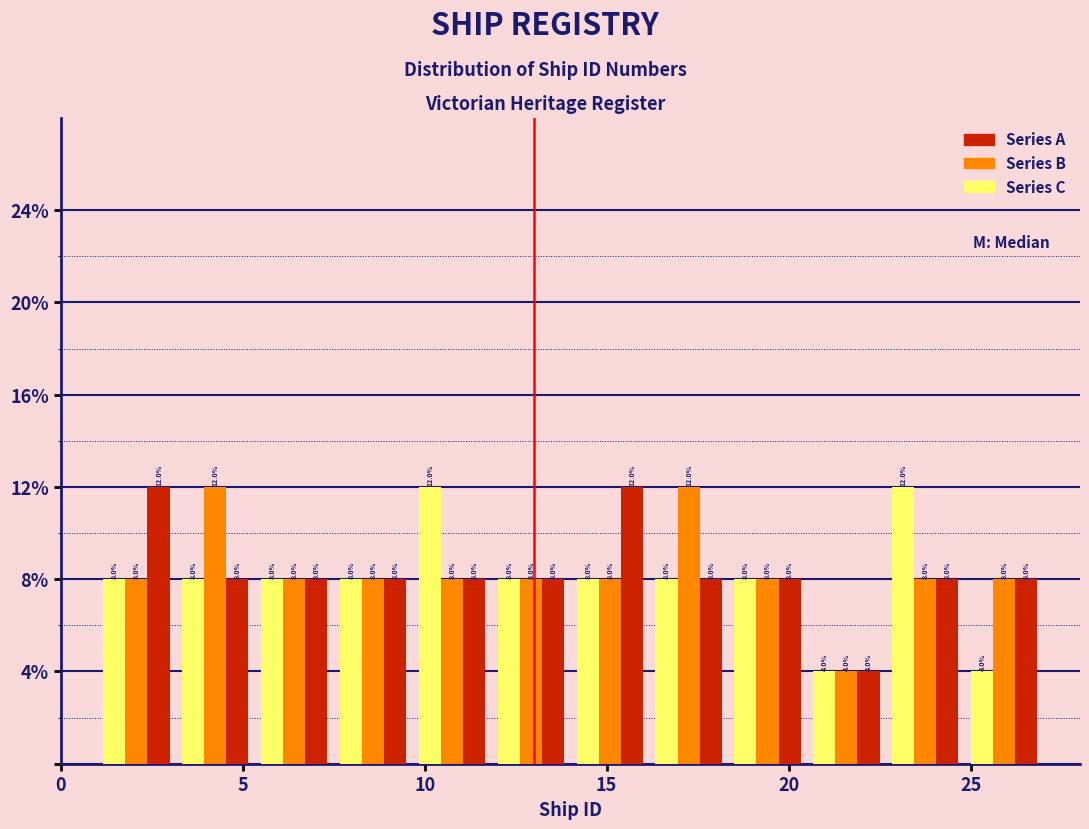

Reading left to right, list every range on the x-axis with the height of the bar of each series over it. The bar edges are not printed on the chart, so give them approximately, as read against the axis.

1.0 to 3.0: Series C=8.0	Series B=8.0	Series A=12.0
3.0 to 5.5: Series C=8.0	Series B=12.0	Series A=8.0
5.5 to 7.5: Series C=8.0	Series B=8.0	Series A=8.0
7.5 to 9.5: Series C=8.0	Series B=8.0	Series A=8.0
9.5 to 12.0: Series C=12.0	Series B=8.0	Series A=8.0
12.0 to 14.0: Series C=8.0	Series B=8.0	Series A=8.0
14.0 to 16.0: Series C=8.0	Series B=8.0	Series A=12.0
16.0 to 18.5: Series C=8.0	Series B=12.0	Series A=8.0
18.5 to 20.5: Series C=8.0	Series B=8.0	Series A=8.0
20.5 to 22.5: Series C=4.0	Series B=4.0	Series A=4.0
22.5 to 25.0: Series C=12.0	Series B=8.0	Series A=8.0
25.0 to 27.0: Series C=4.0	Series B=8.0	Series A=8.0